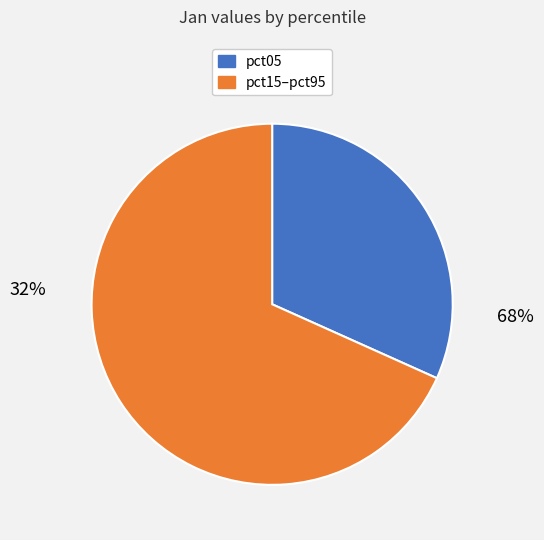

Is there any slice that represents more than half of the pie?

Yes